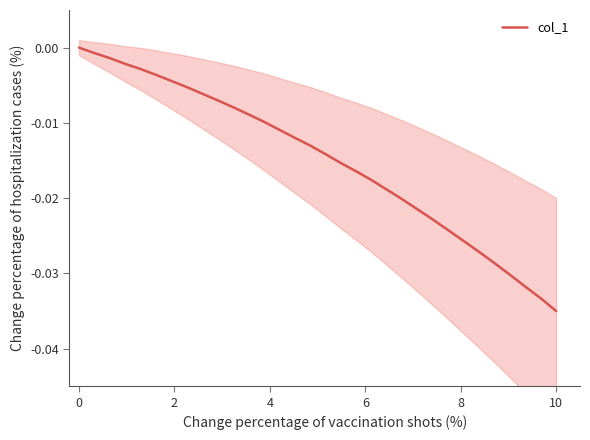

True or false: there are more than 2 points higher than both neighbors.

False